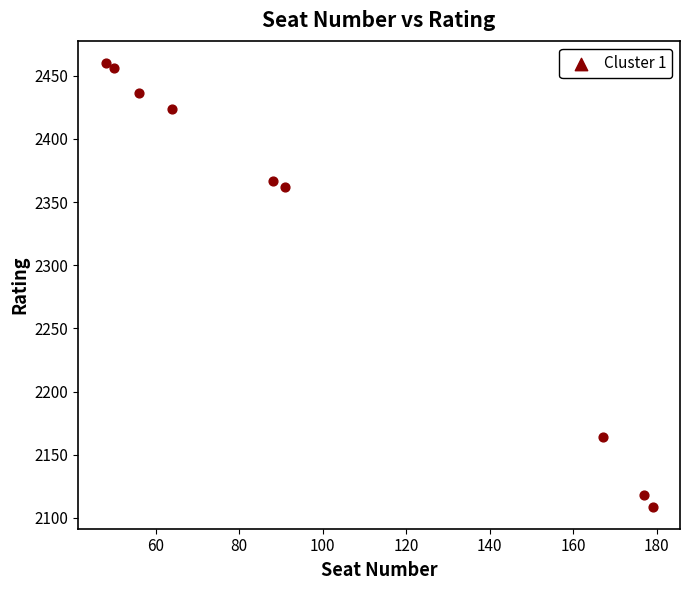

What is the range of X values (max minus min)?

131